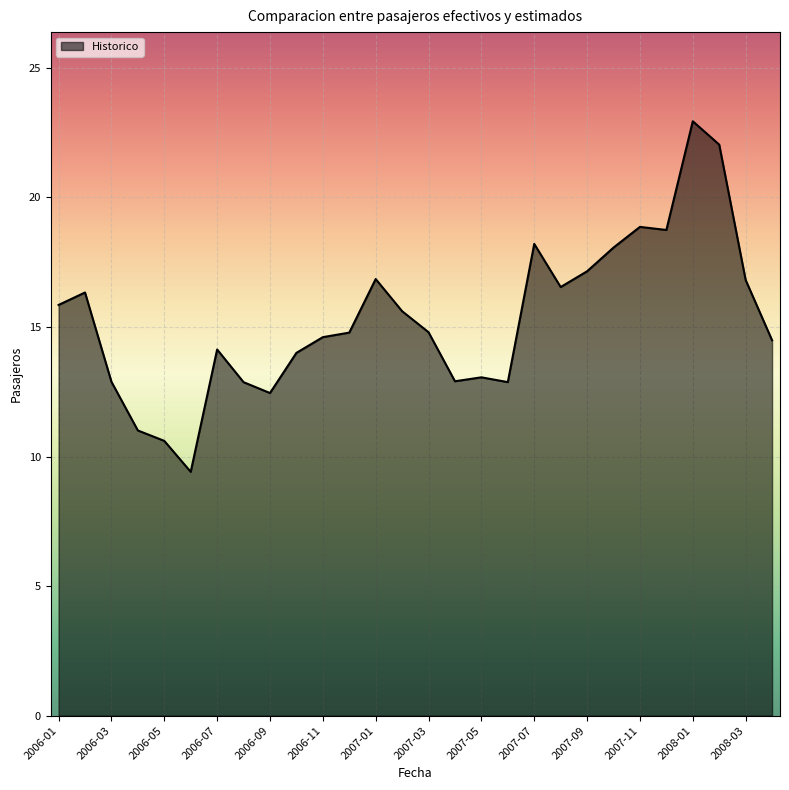

What is the minimum value shown in the chart?

9.4